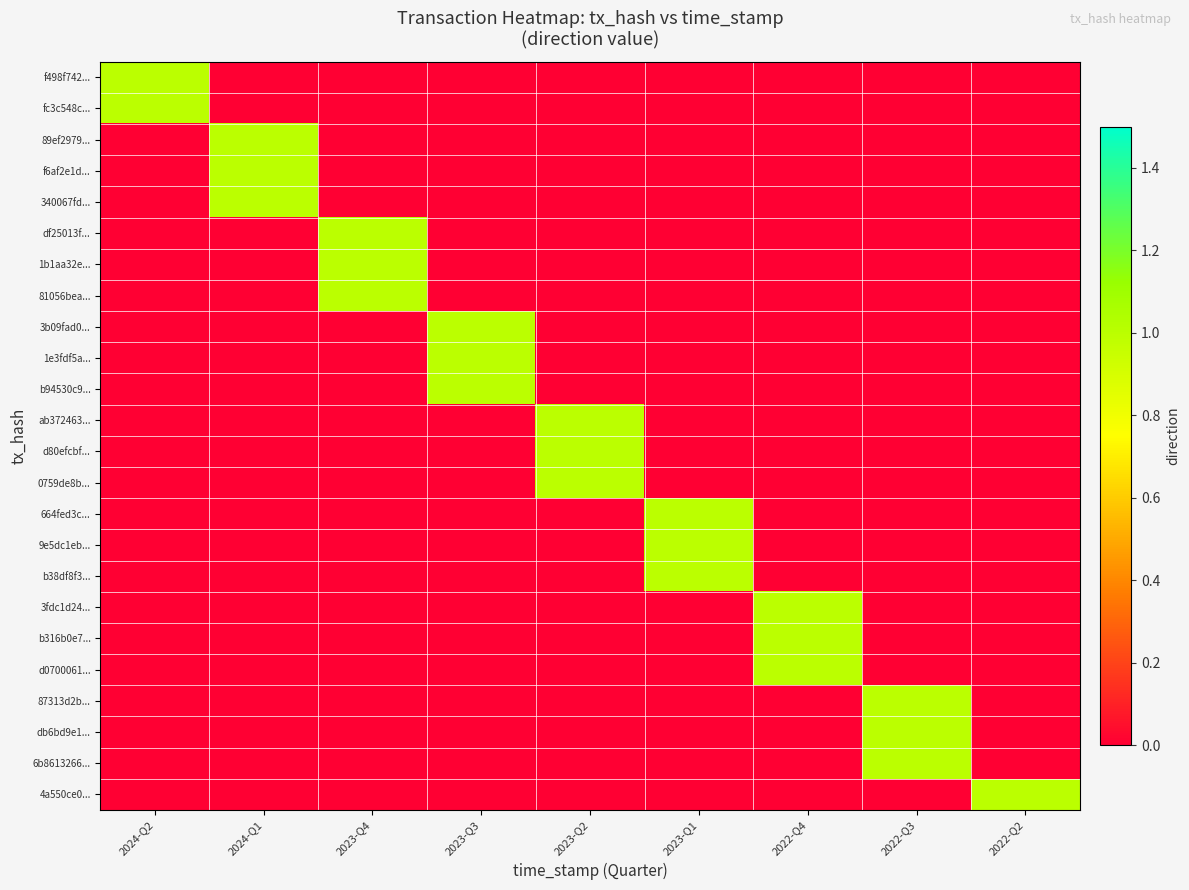

List the series in order of their peak value, highest first.

f498f742..., fc3c548c..., 89ef2979..., f6af2e1d..., 340067fd..., df25013f..., 1b1aa32e..., 81056bea..., 3b09fad0..., 1e3fdf5a..., b94530c9..., ab372463..., d80efcbf..., 0759de8b..., 664fed3c..., 9e5dc1eb..., b38df8f3..., 3fdc1d24..., b316b0e7..., d0700061..., 87313d2b..., db6bd9e1..., 6b8613266..., 4a550ce0...